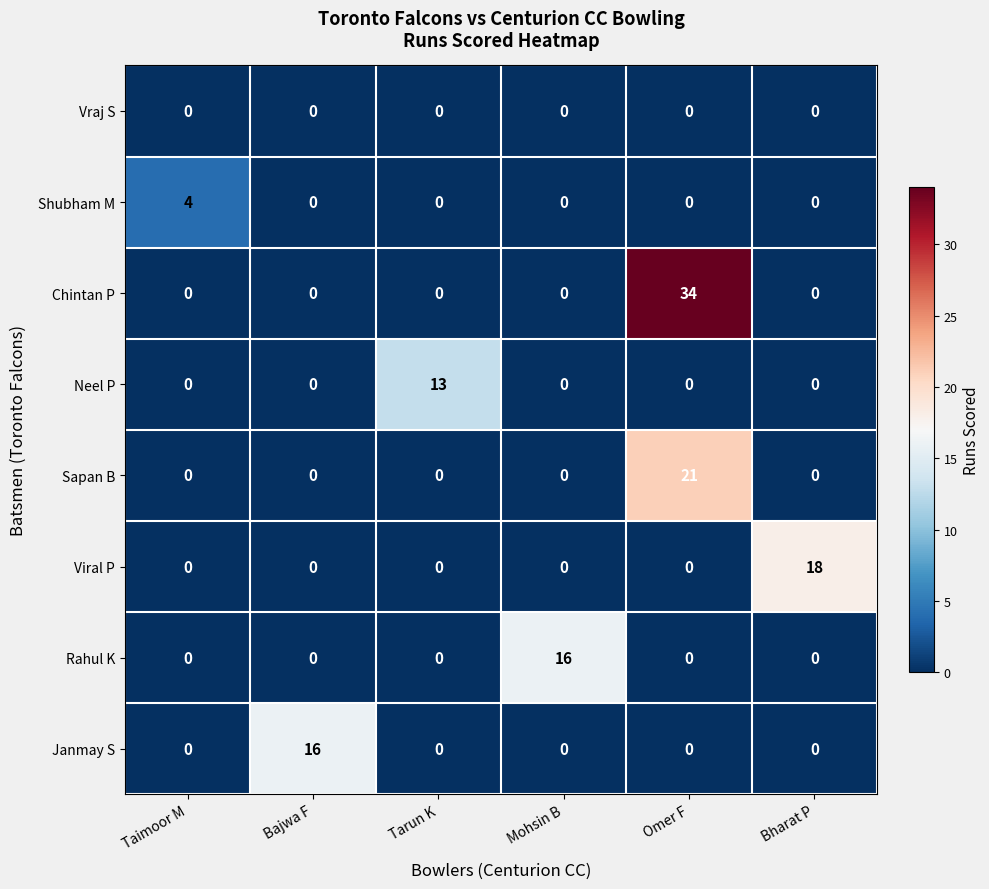

How many data points does each series have?

6